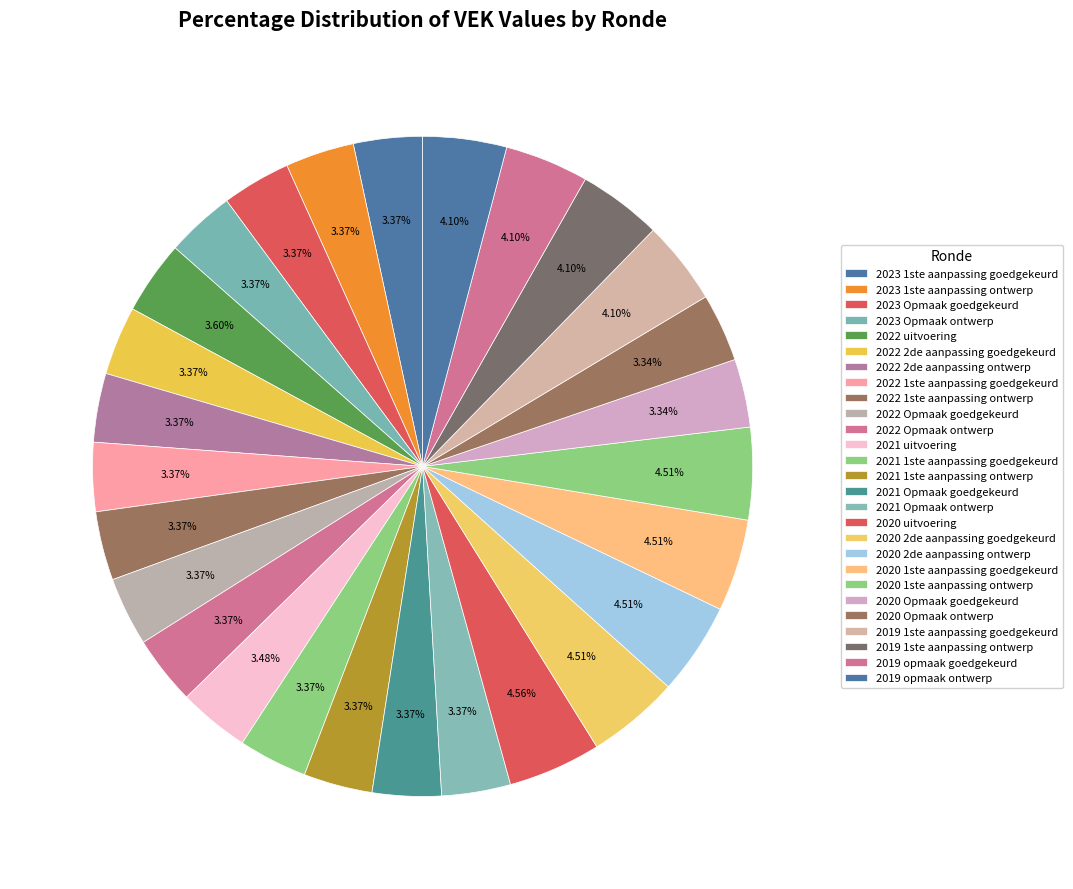

Rank the categories by value from highest to lowest.

2020 uitvoering, 2020 2de aanpassing goedgekeurd, 2020 2de aanpassing ontwerp, 2020 1ste aanpassing goedgekeurd, 2020 1ste aanpassing ontwerp, 2019 1ste aanpassing goedgekeurd, 2019 1ste aanpassing ontwerp, 2019 opmaak goedgekeurd, 2019 opmaak ontwerp, 2022 uitvoering, 2021 uitvoering, 2023 1ste aanpassing goedgekeurd, 2023 1ste aanpassing ontwerp, 2023 Opmaak goedgekeurd, 2023 Opmaak ontwerp, 2022 2de aanpassing goedgekeurd, 2022 2de aanpassing ontwerp, 2022 1ste aanpassing goedgekeurd, 2022 1ste aanpassing ontwerp, 2022 Opmaak goedgekeurd, 2022 Opmaak ontwerp, 2021 1ste aanpassing goedgekeurd, 2021 1ste aanpassing ontwerp, 2021 Opmaak goedgekeurd, 2021 Opmaak ontwerp, 2020 Opmaak goedgekeurd, 2020 Opmaak ontwerp